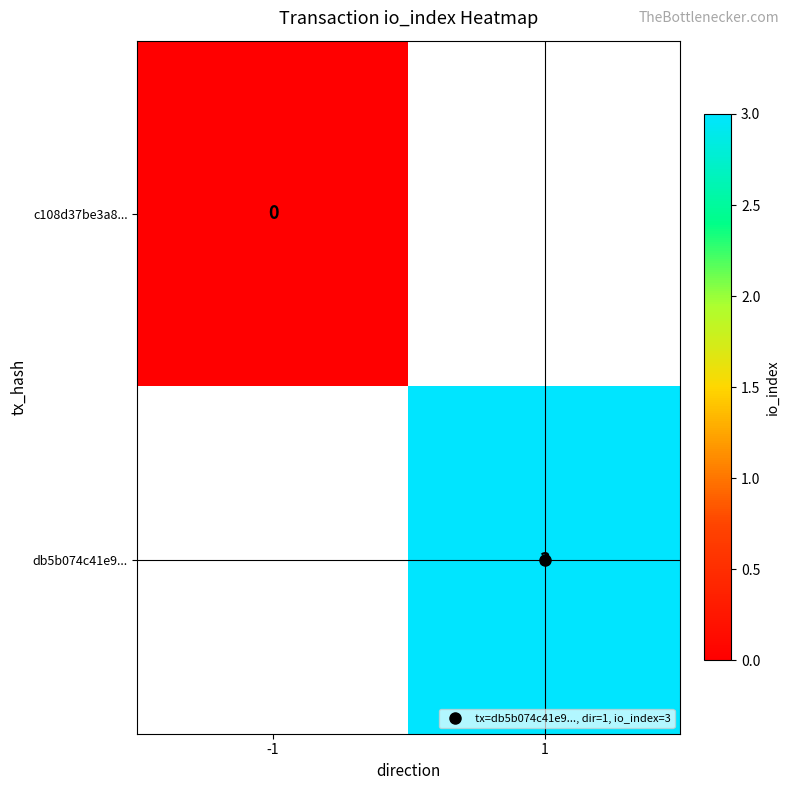

What is the approximate value of db5b074c41e9... at 1?

3.0